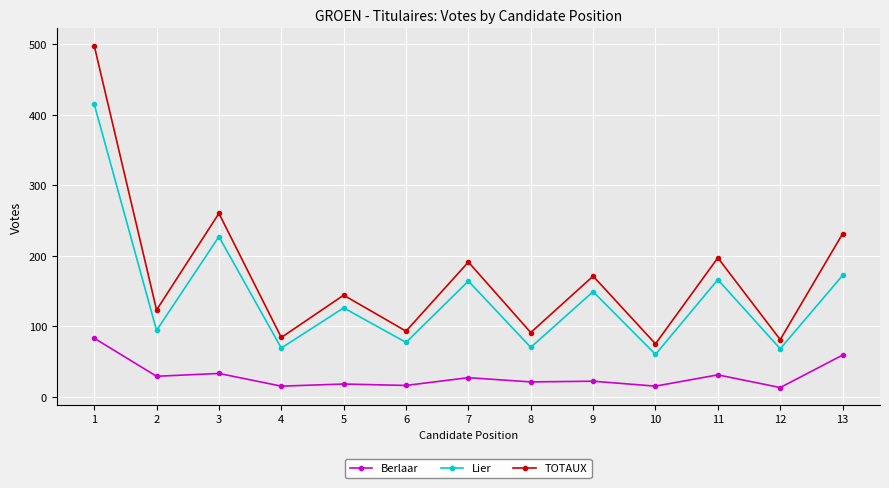

What value does the TOTAUX series have at 2, to the nearest 5?

125